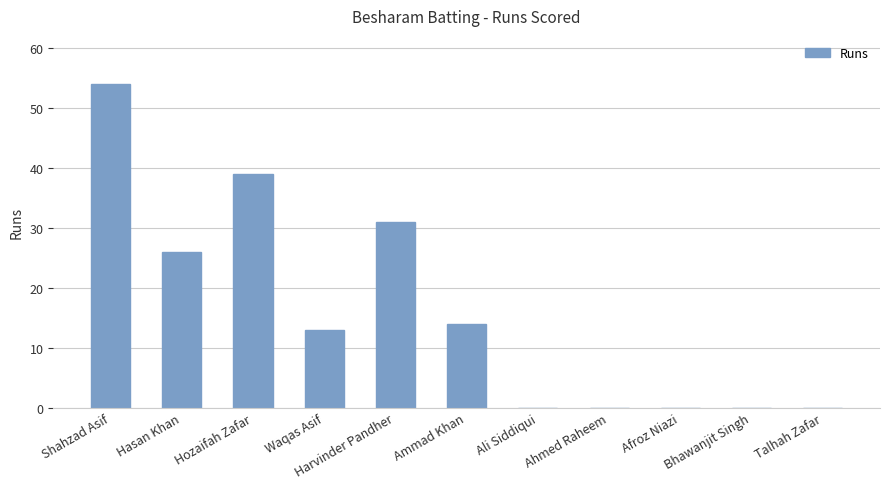

What is the maximum value shown in the chart?

54